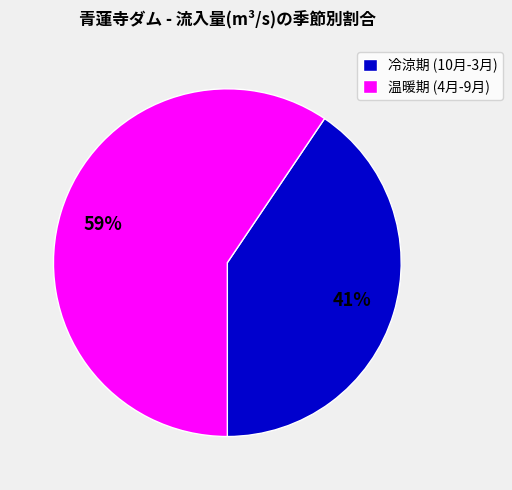

Is there a majority slice in this chart?

Yes